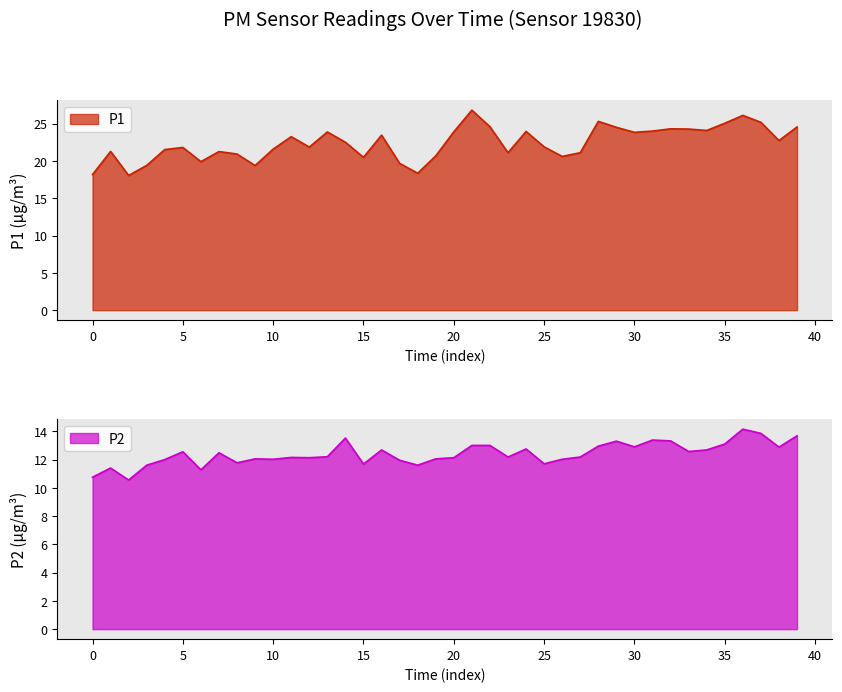

Is it true that P1 equals 23.8 at 30?

True